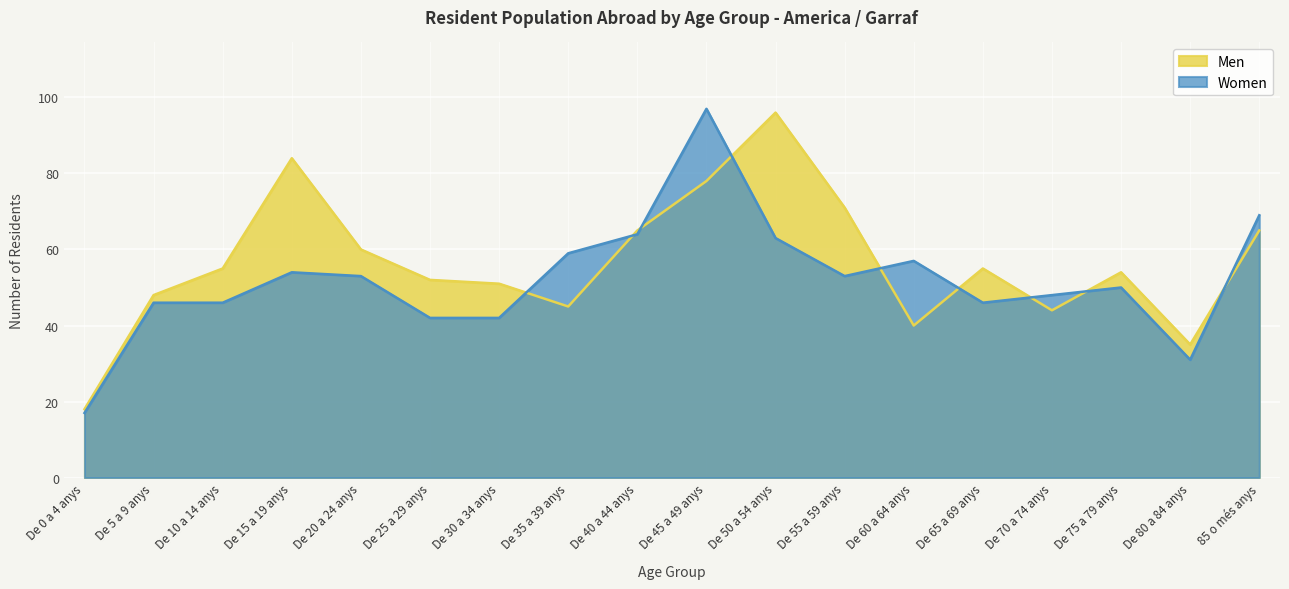

Which series has the widest spread of values?

Women